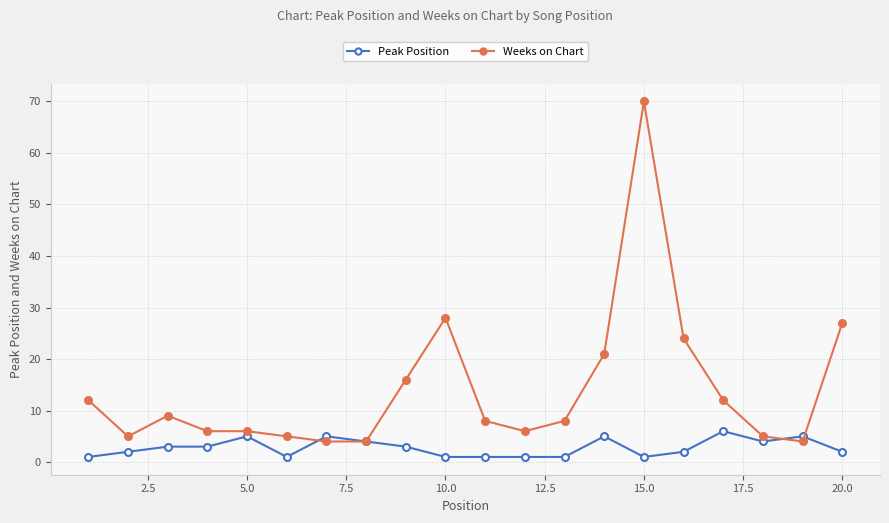

What is the maximum value shown in the chart?

70